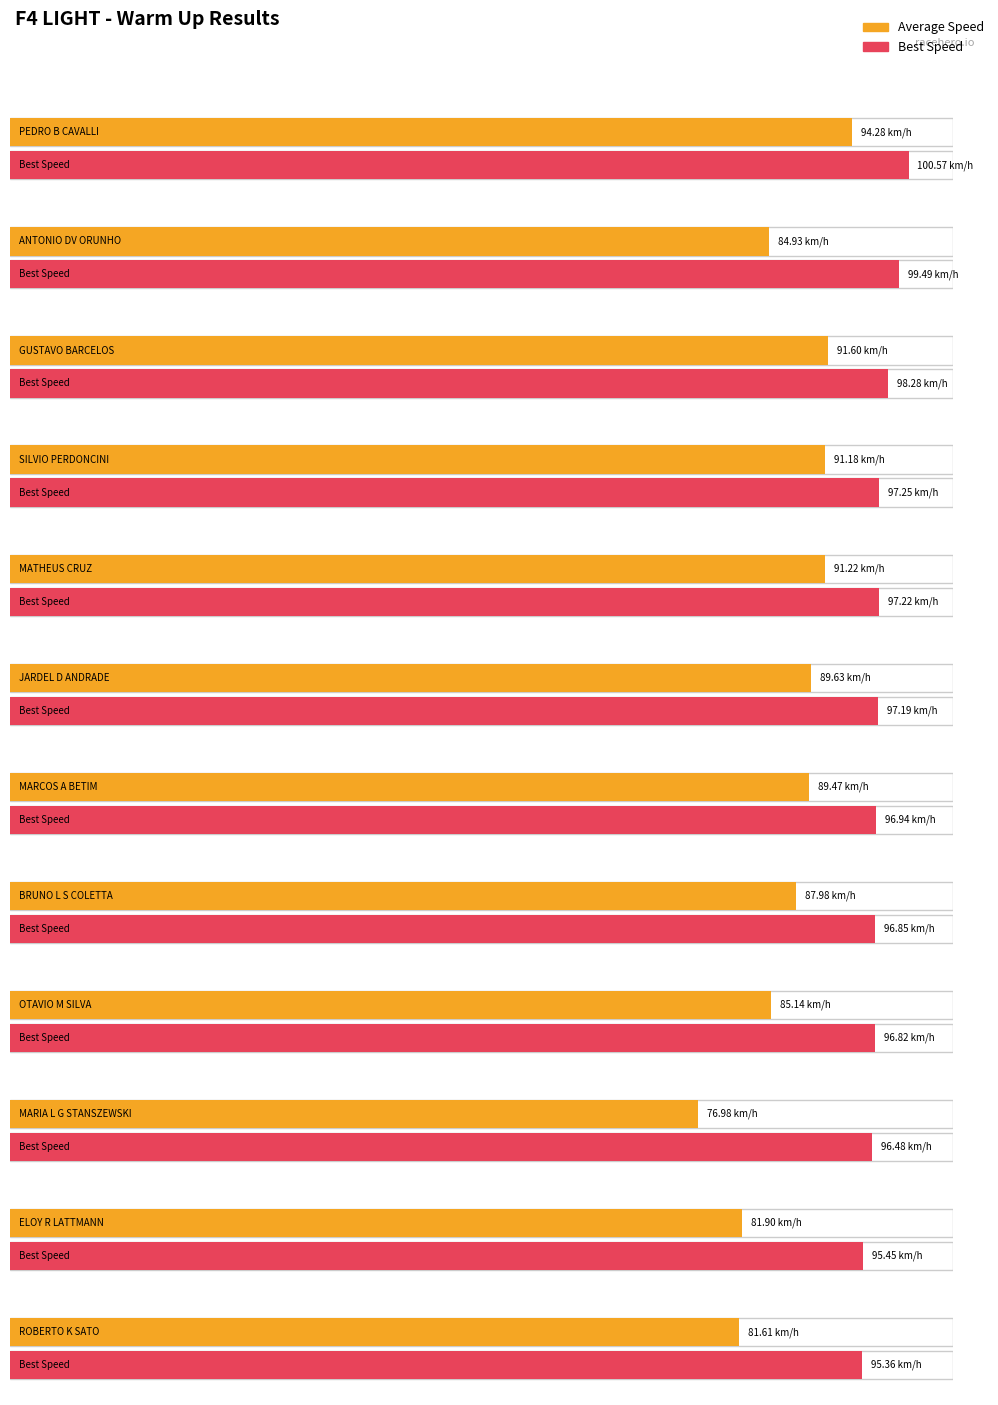

The value of Total Distance at JARDEL D ANDRADE is 3.1. True or false?

False